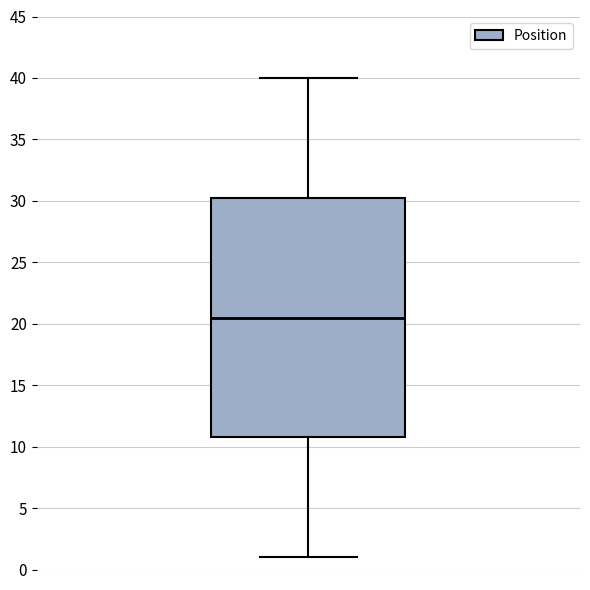

Where does the lower whisker of the box end on the y-axis? The values are not printed on the chart, so give them approximately, as read against the axis.

1.0